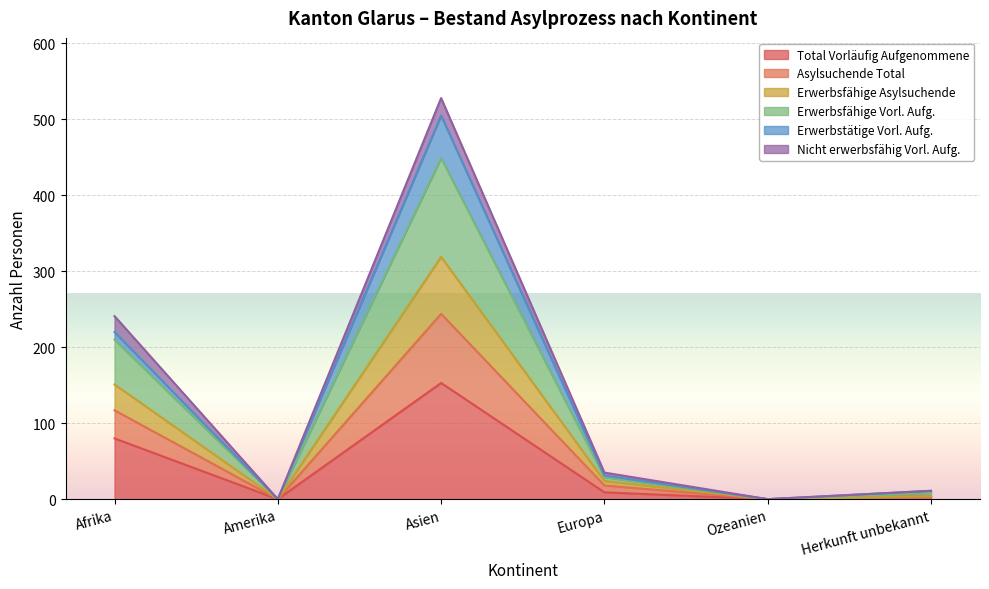

True or false: Erwerbsfähige Asylsuchende and Total Vorläufig Aufgenommene cross at least once.

False